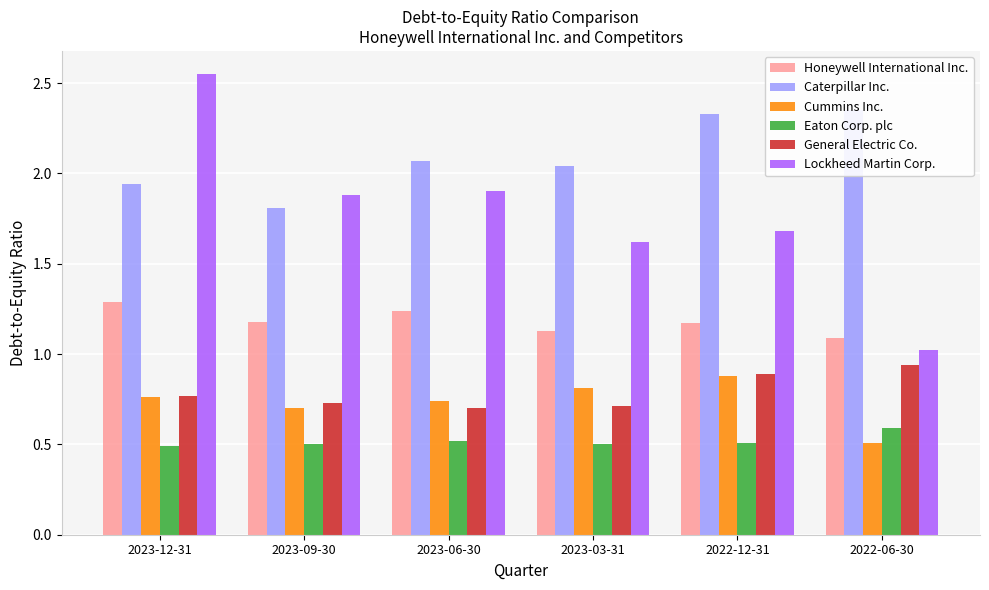

The Honeywell International Inc. series shows 1.8 at 2023-03-31. True or false?

False